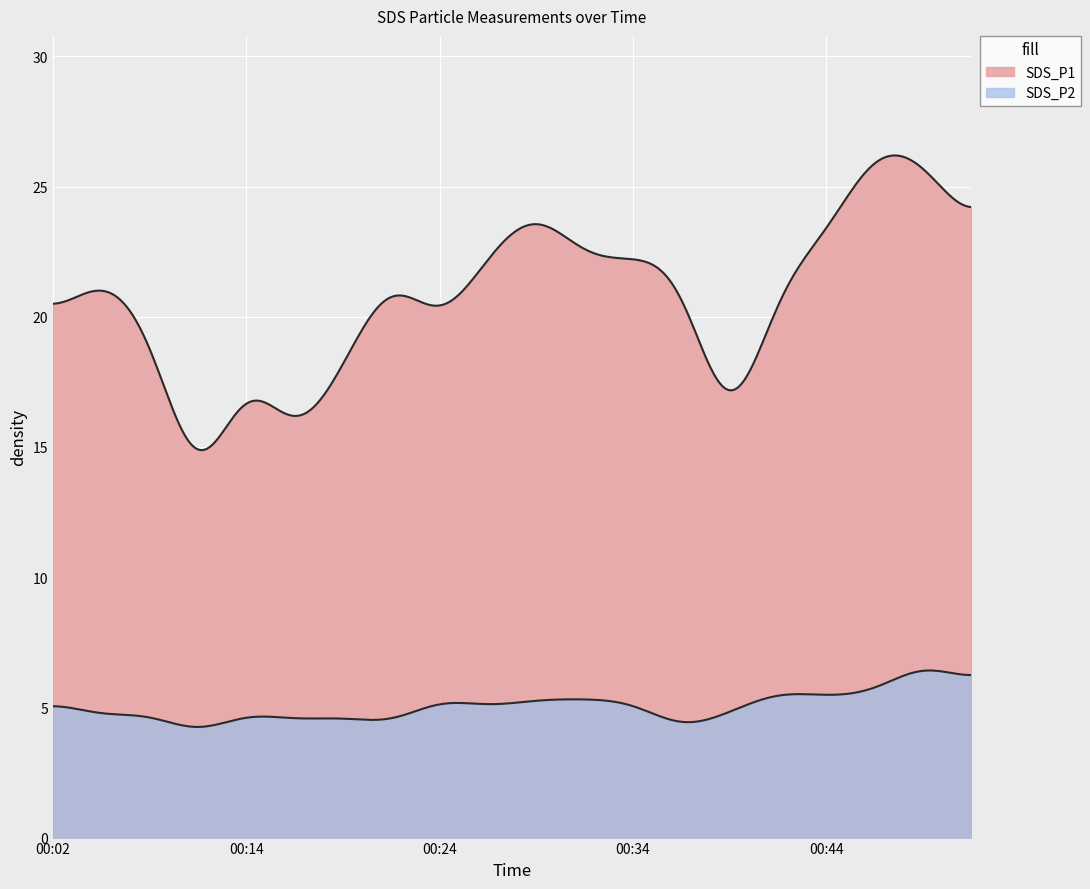

What is the average value of the SDS_P1 series?

20.7